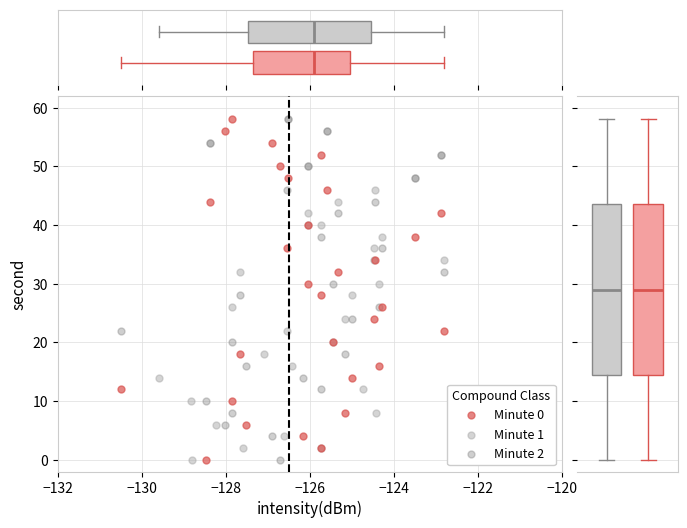

What are all the series names shown in the legend?

Minute 0, Minute 1, Minute 2